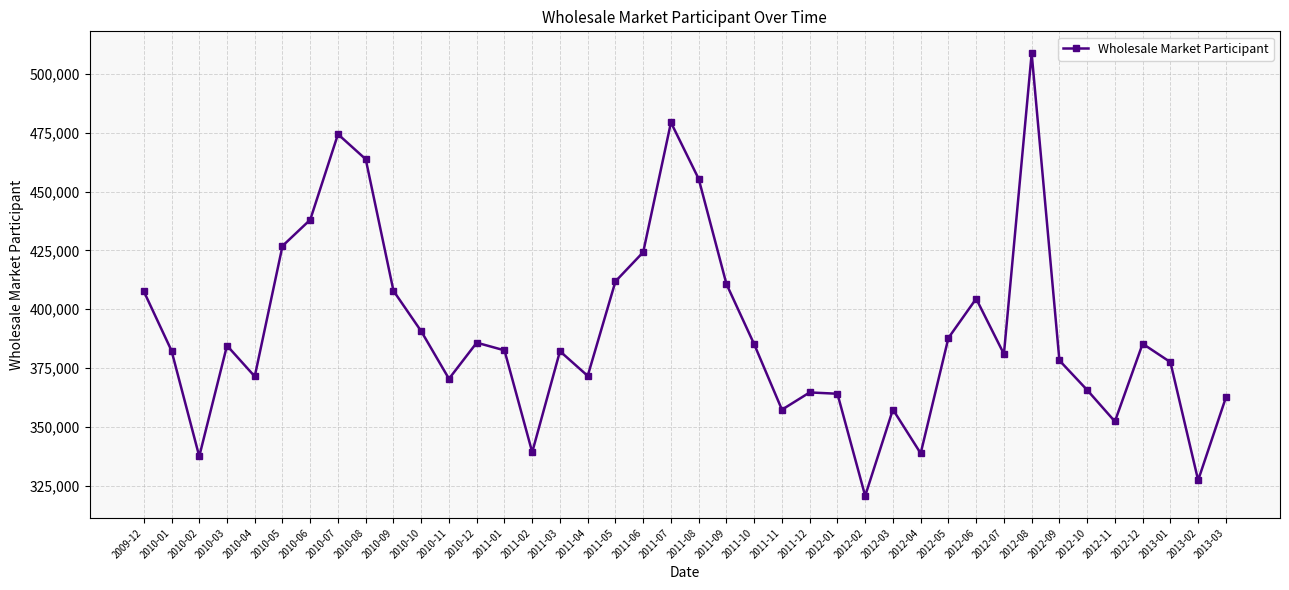

How many interior local peaks (higher than both neighbors) does the data have?

10